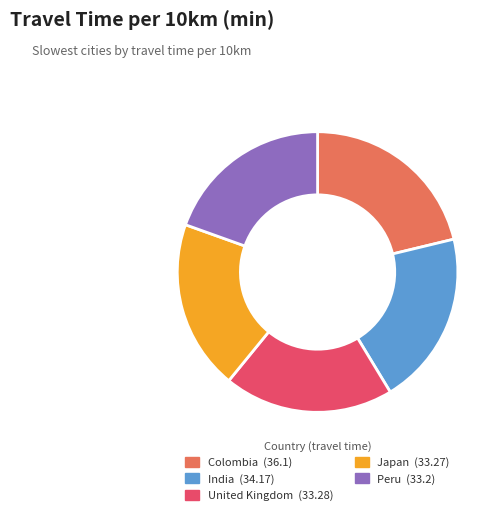

True or false: India accounts for 33% of the total.

False